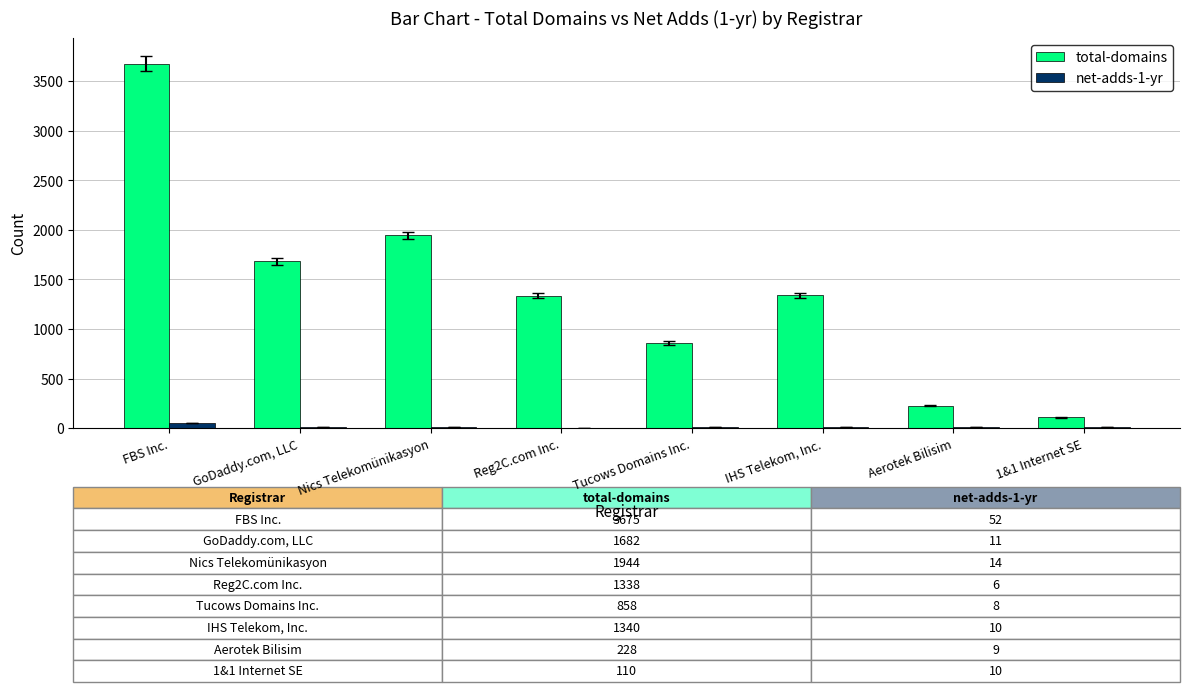

The value of net-adds-1-yr at 1&1 Internet SE is 10. True or false?

True